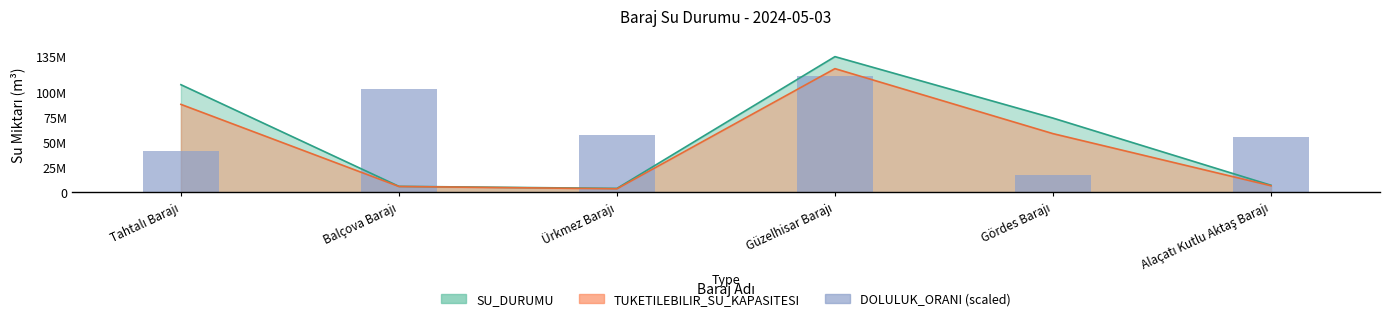

The chart shows a value of 27360011.9 at Ürkmez Barajı. True or false?

False